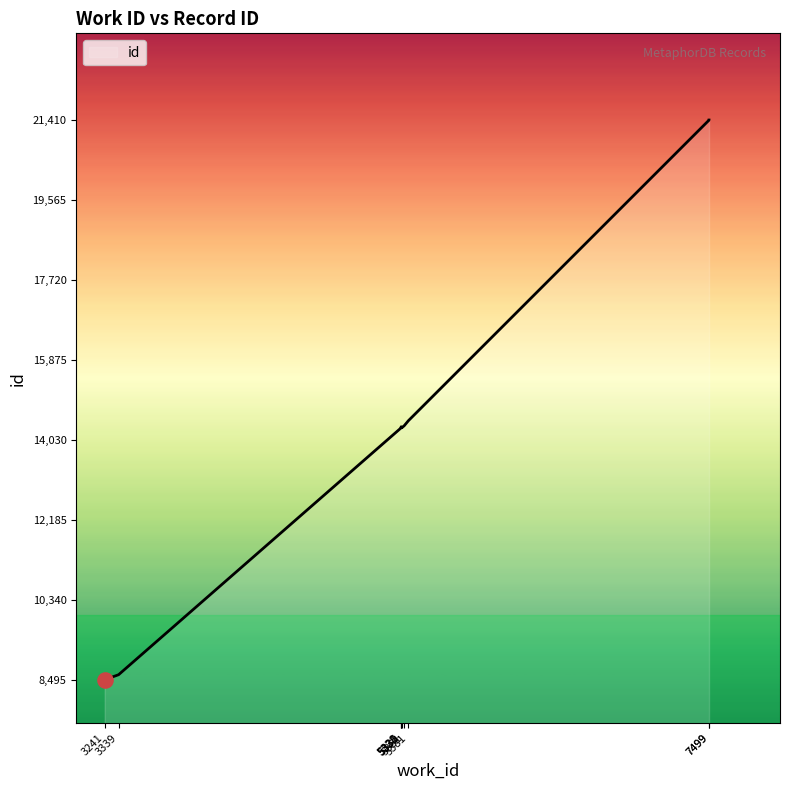

What is the change in value from 5330 to 7499?

+7075